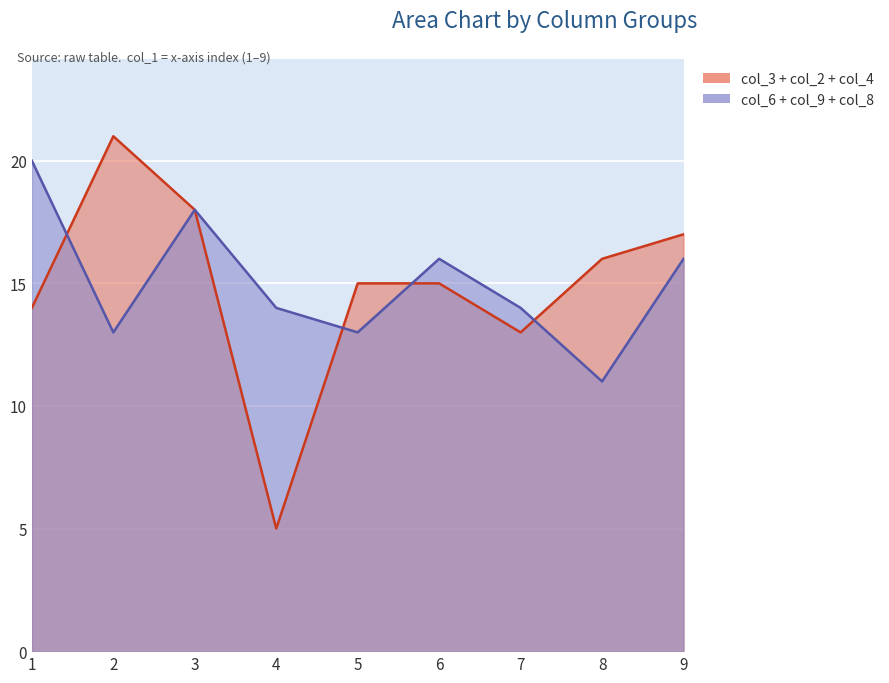

Reading right to left, list all the values displayed in this chart.

col_3: 9=1	8=3	7=4	6=5	5=7	4=1	3=6	2=9	1=8
col_2: 9=8	8=9	7=6	6=1	5=2	4=3	3=5	2=7	1=4
col_6: 9=5	8=3	7=7	6=8	5=4	4=2	3=1	2=6	1=9
col_9: 9=9	8=7	7=3	6=2	5=1	4=5	3=8	2=4	1=6
col_8: 9=2	8=1	7=4	6=6	5=8	4=7	3=9	2=3	1=5
col_4: 9=8	8=4	7=3	6=9	5=6	4=1	3=7	2=5	1=2